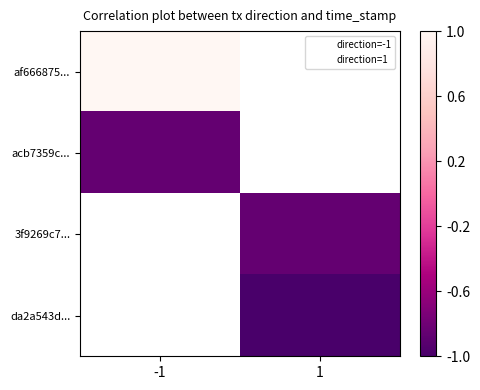

Is it true that af666875... equals 1.5 at -1?

False